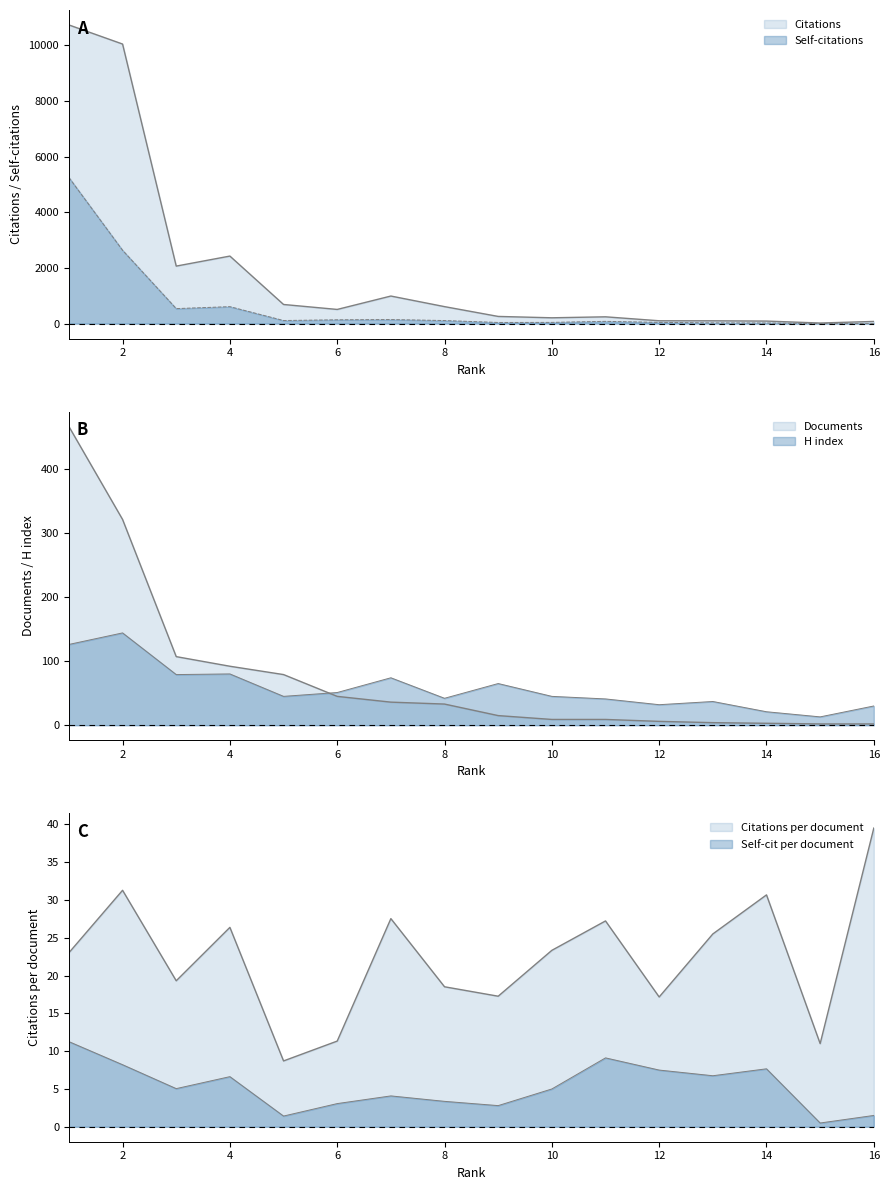

Where is Citations nearest to the value 5373?

4